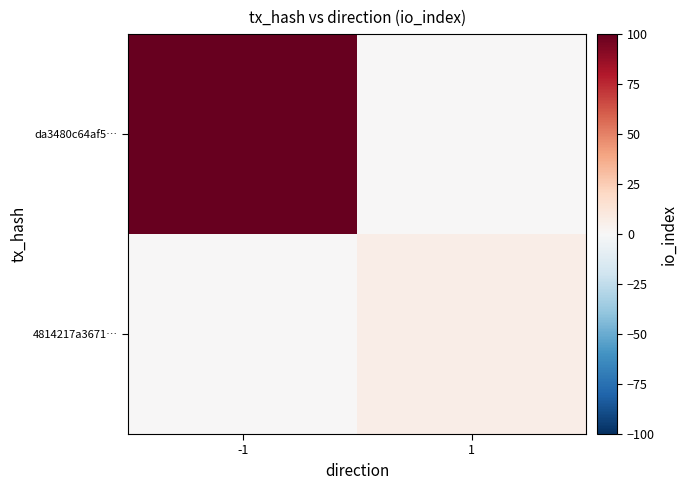

At which category is the sum across all series the highest?

-1